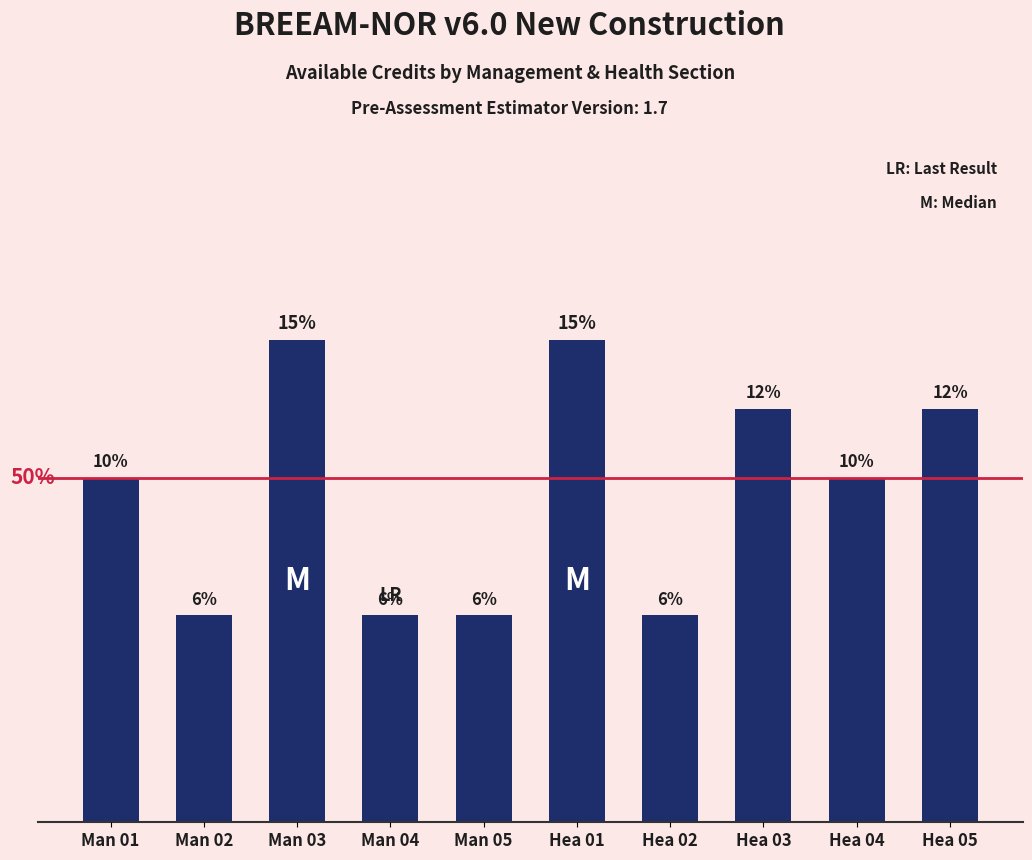

Is it true that the value at Hea 01 is 7?

True